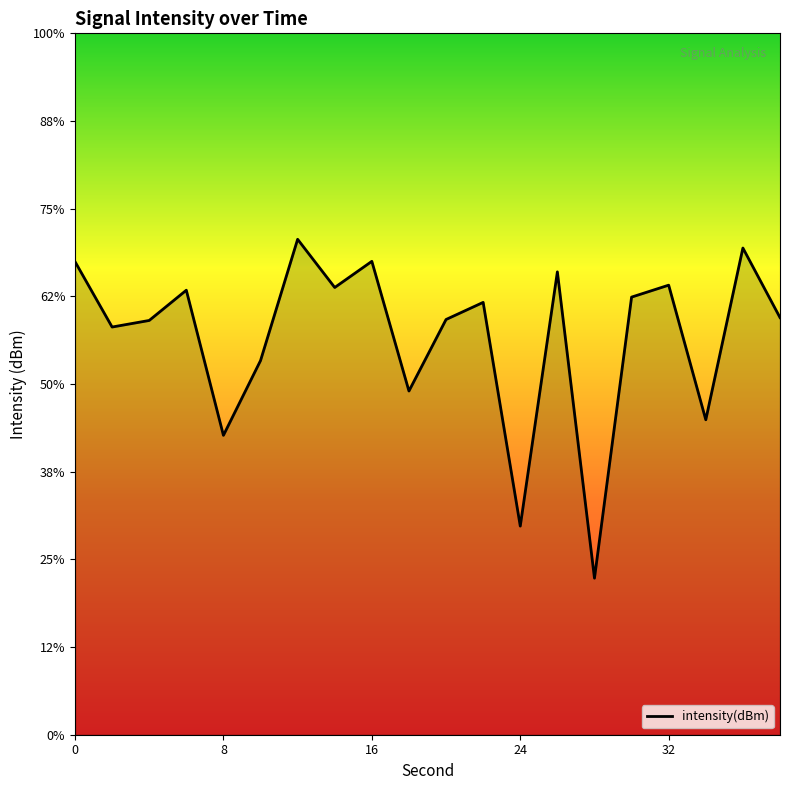

What is the greatest value displayed?

-121.7